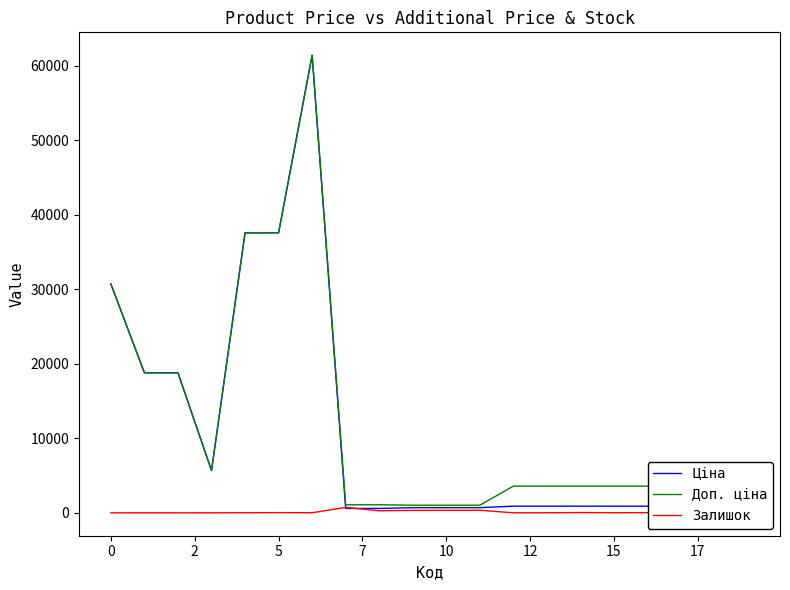

What is the difference between the second highest and minimum values in the Ціна series?

37003.7